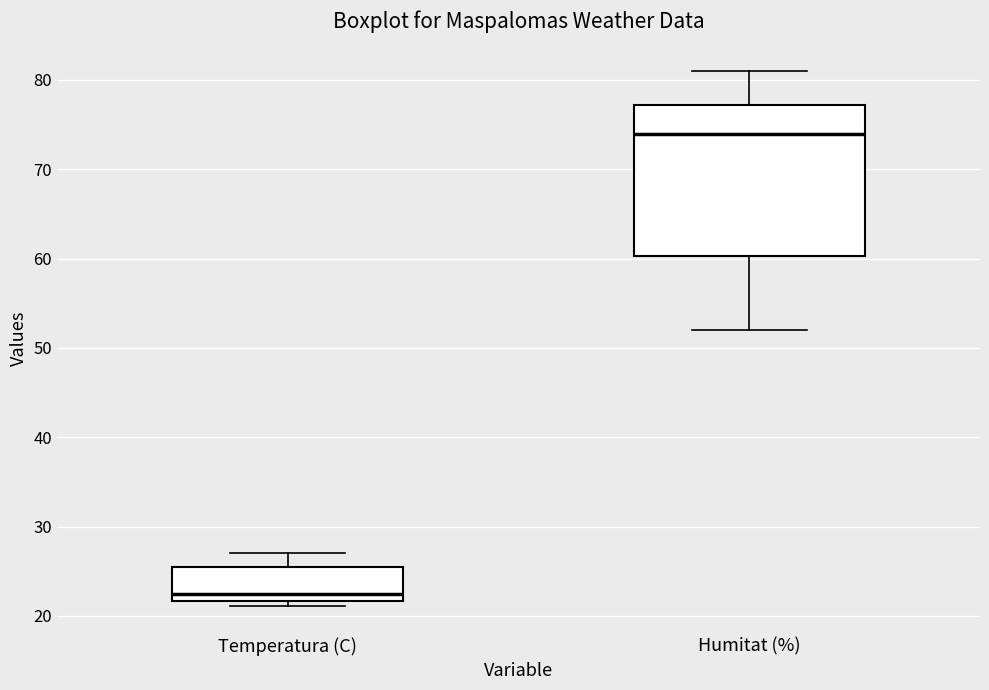

Which box is the tallest, from its lower edge to its upper edge?

Humitat (%)